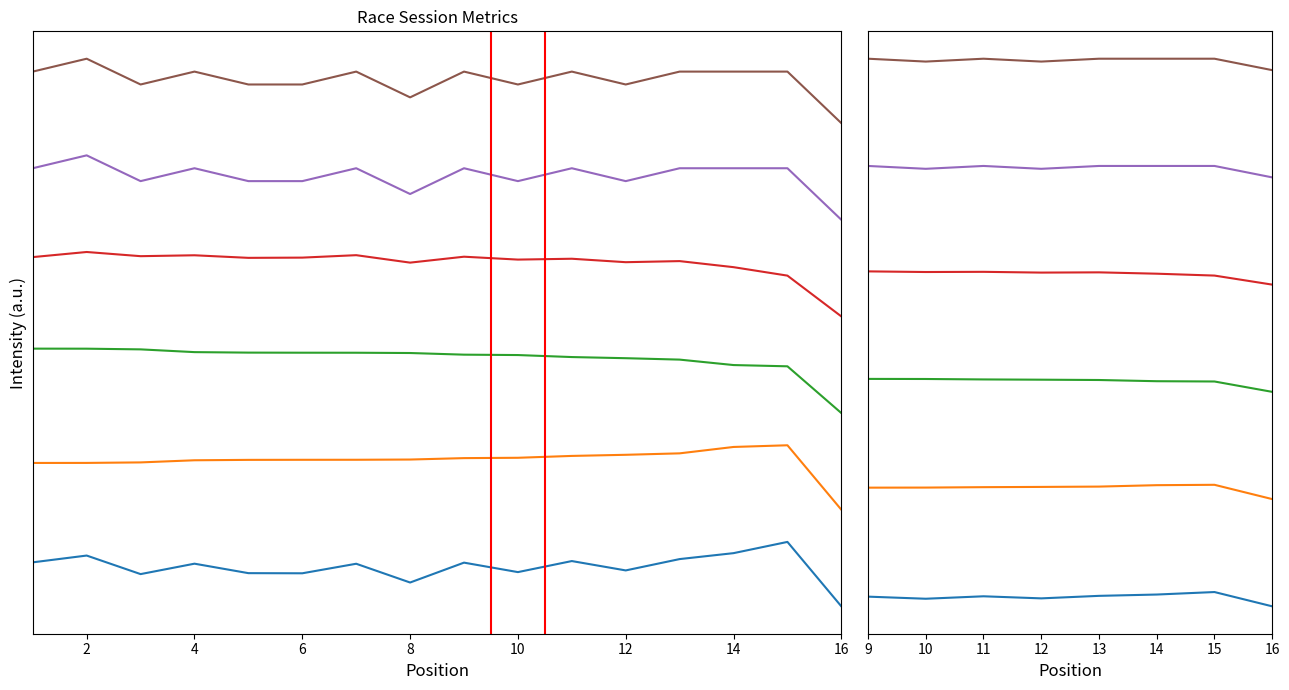

True or false: Average Speed and Best Speed cross at least once.

False